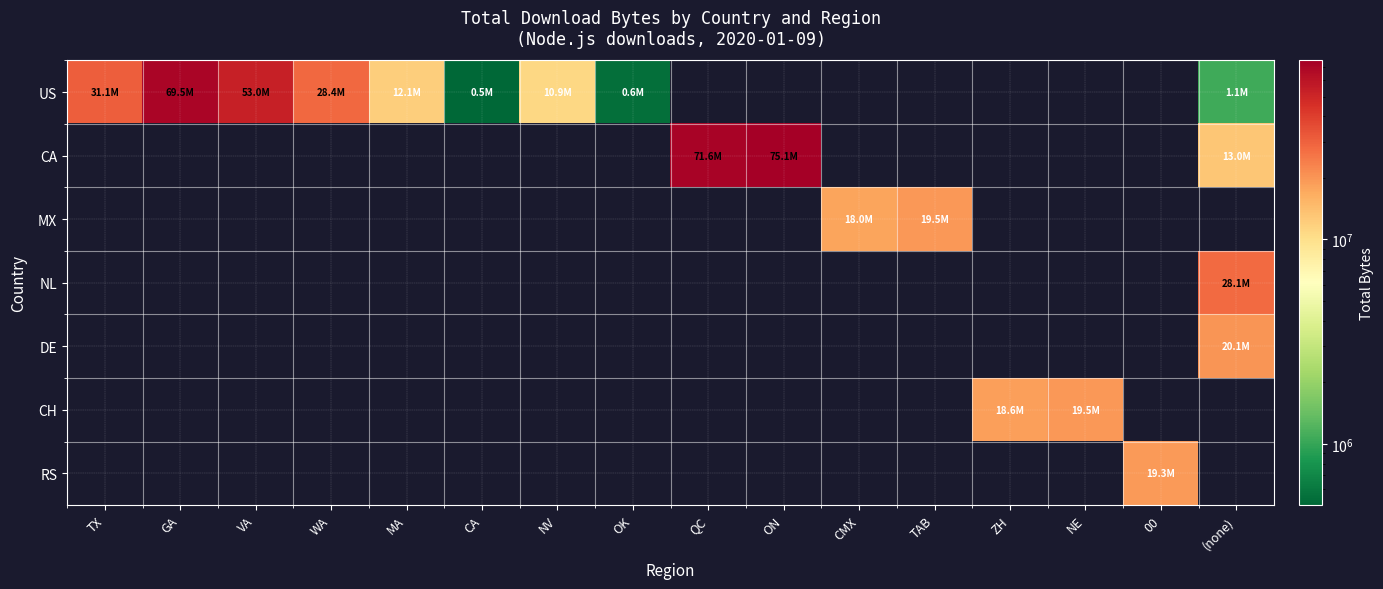

Reading left to right, transcribe all the data shown in this chart.

US: TX=31060547	GA=69482537	VA=52954063	WA=28377052	MA=12086216	CA=501511	NV=10871380	OK=552442	QC=0	ON=0	CMX=0	TAB=0	ZH=0	NE=0	00=0	(none)=1059626
CA: TX=0	GA=0	VA=0	WA=0	MA=0	CA=0	NV=0	OK=0	QC=71577956	ON=75128881	CMX=0	TAB=0	ZH=0	NE=0	00=0	(none)=13040896
MX: TX=0	GA=0	VA=0	WA=0	MA=0	CA=0	NV=0	OK=0	QC=0	ON=0	CMX=17973248	TAB=19509248	ZH=0	NE=0	00=0	(none)=0
NL: TX=0	GA=0	VA=0	WA=0	MA=0	CA=0	NV=0	OK=0	QC=0	ON=0	CMX=0	TAB=0	ZH=0	NE=0	00=0	(none)=28120066
DE: TX=0	GA=0	VA=0	WA=0	MA=0	CA=0	NV=0	OK=0	QC=0	ON=0	CMX=0	TAB=0	ZH=0	NE=0	00=0	(none)=20140630
CH: TX=0	GA=0	VA=0	WA=0	MA=0	CA=0	NV=0	OK=0	QC=0	ON=0	CMX=0	TAB=0	ZH=18614269	NE=19509248	00=0	(none)=0
RS: TX=0	GA=0	VA=0	WA=0	MA=0	CA=0	NV=0	OK=0	QC=0	ON=0	CMX=0	TAB=0	ZH=0	NE=0	00=19265450	(none)=0